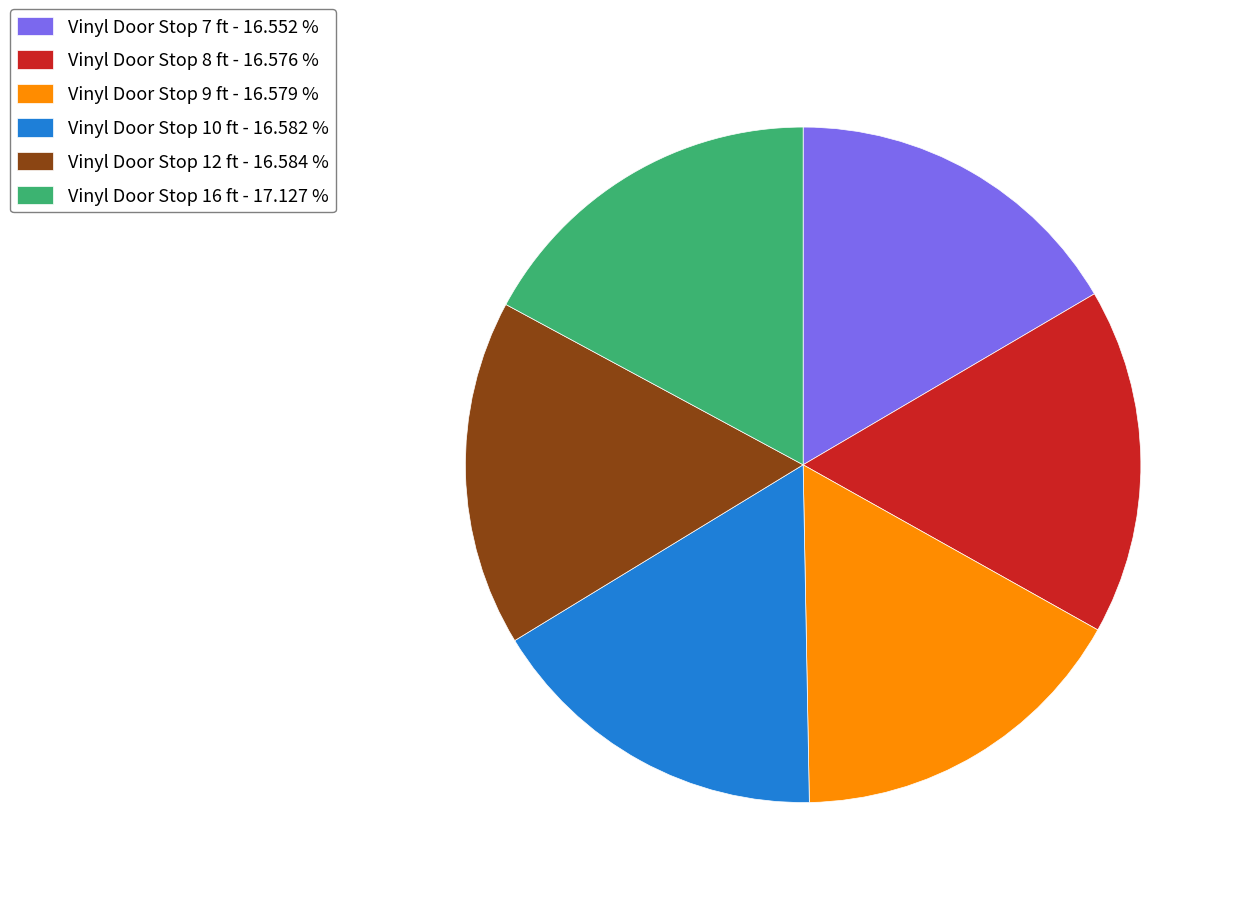

How many segments does this pie chart have?

6